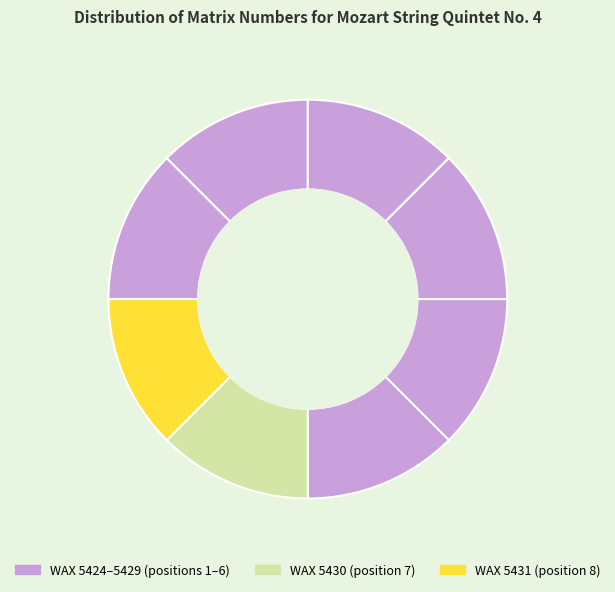

How many segments does this pie chart have?

8